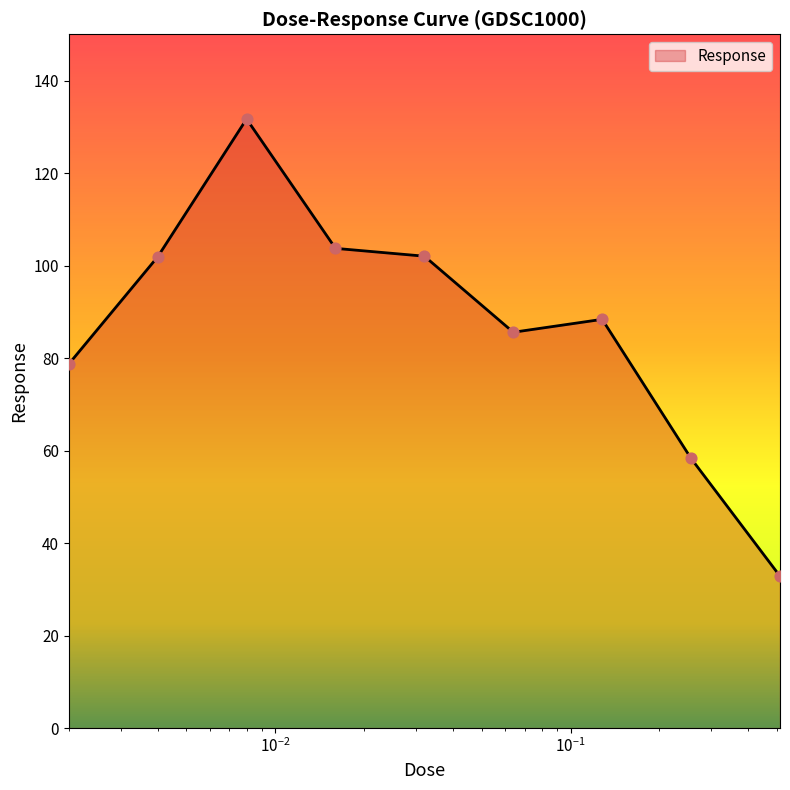

What is the difference between the maximum and minimum values?

98.9